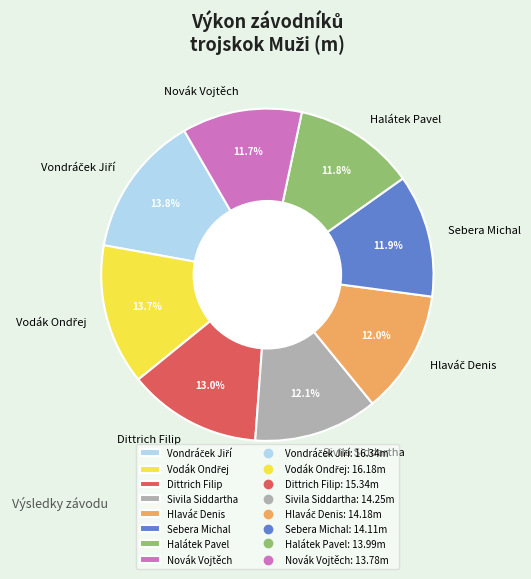

Which has a higher value, Dittrich Filip or Sivila Siddartha?

Dittrich Filip